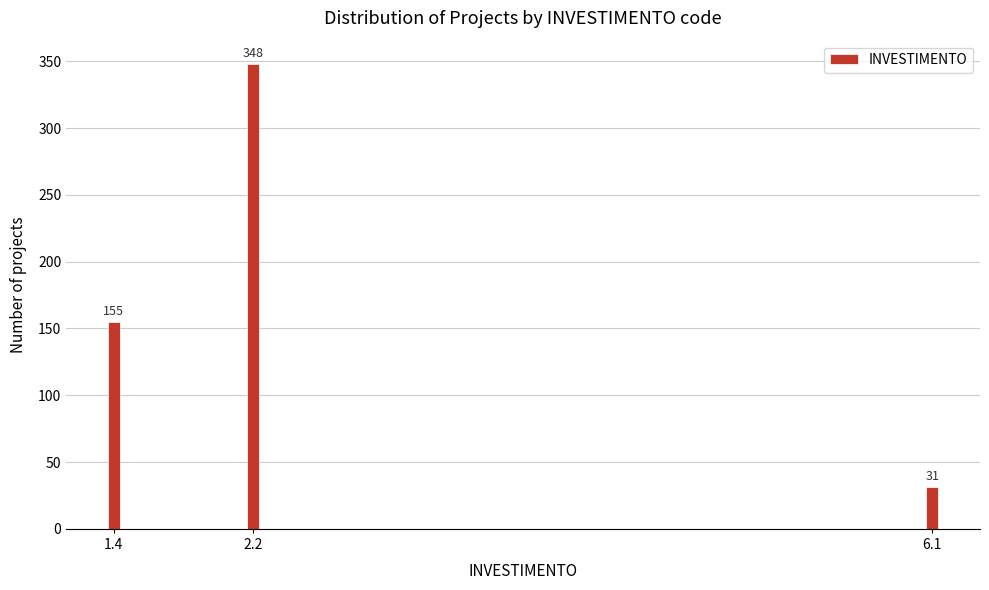

Reading left to right, extract all data points from this chart.

1.4=155	2.2=348	6.1=31